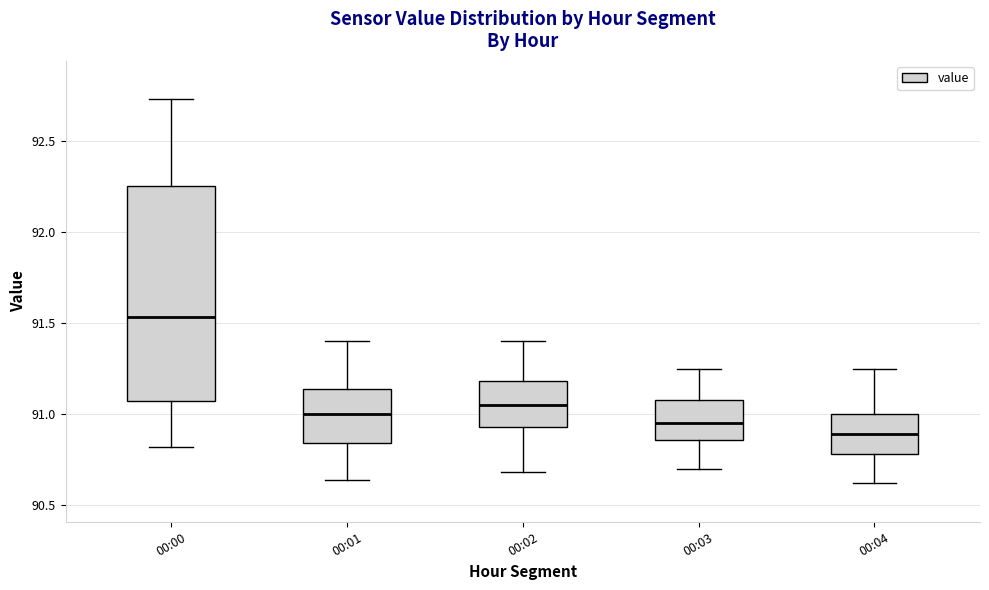

Comparing the boxes themselves (not the whiskers), which one is the tallest?

00:00